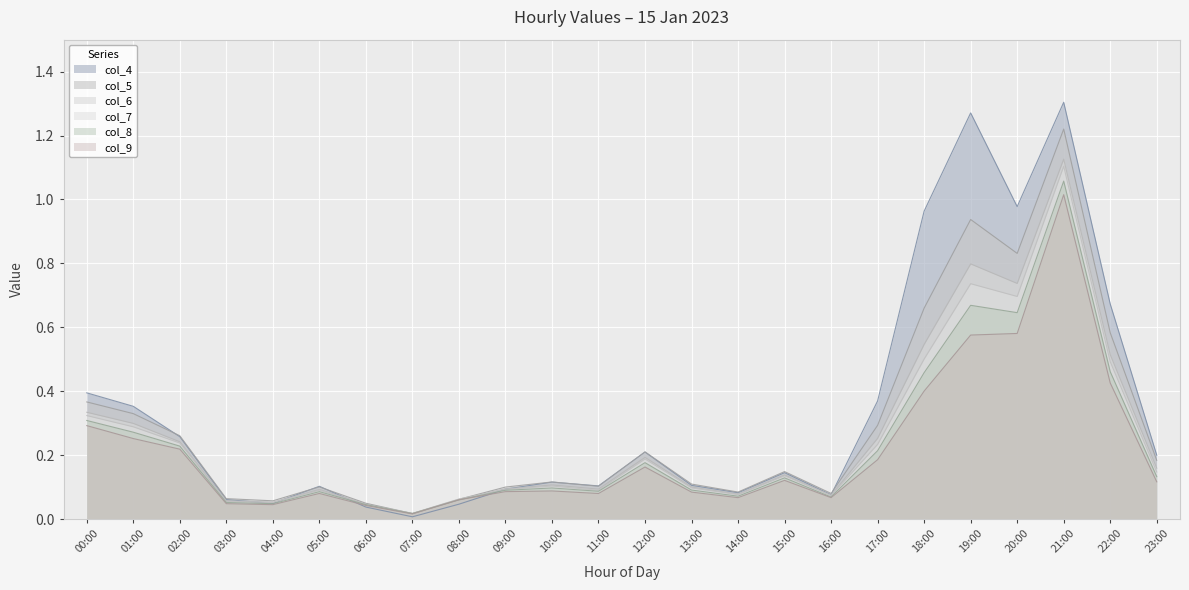

What is the difference between the maximum and second lowest values in the col_9 series?

1.0